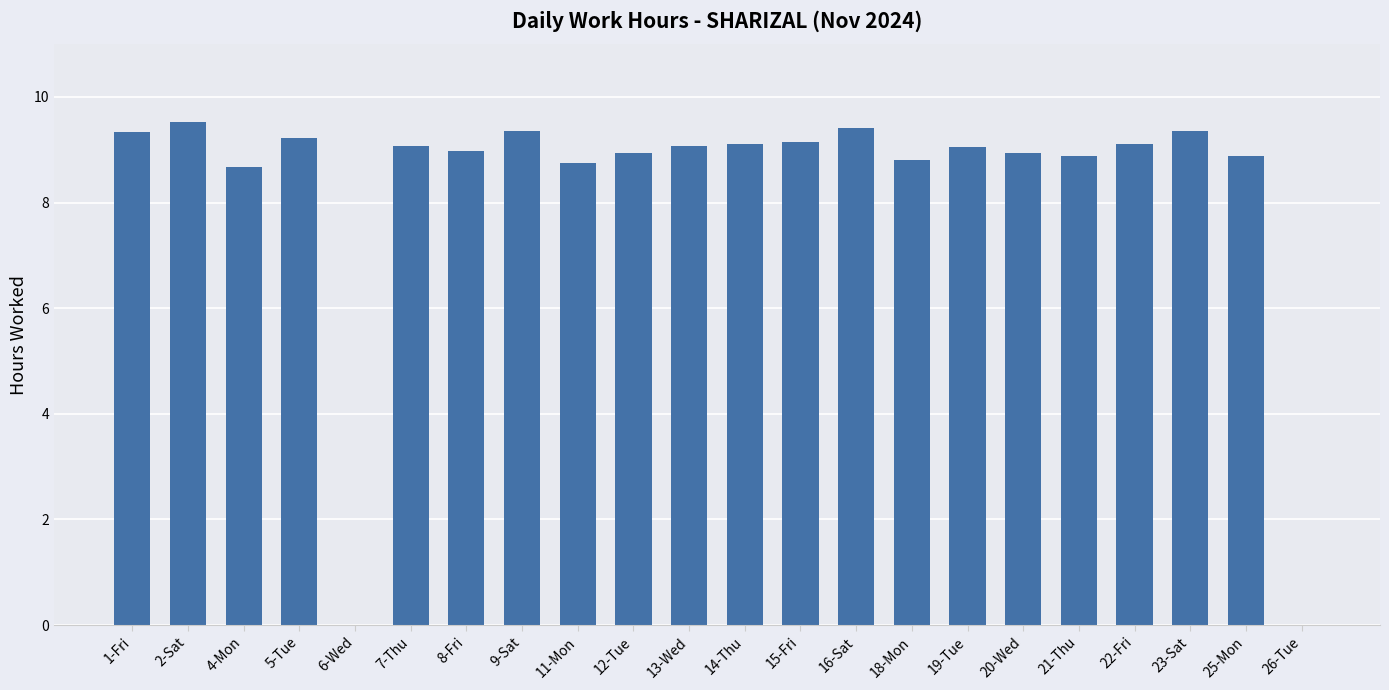

What is the sum of all values?

181.6